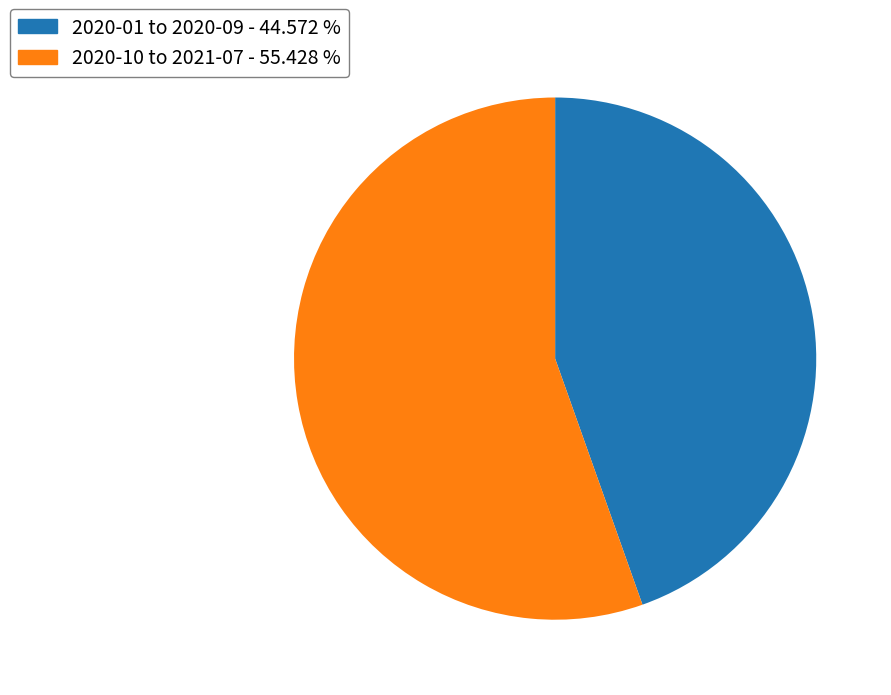

Does 2020-01 to 2020-09 - 44.572 % account for over 50% of the chart?

No